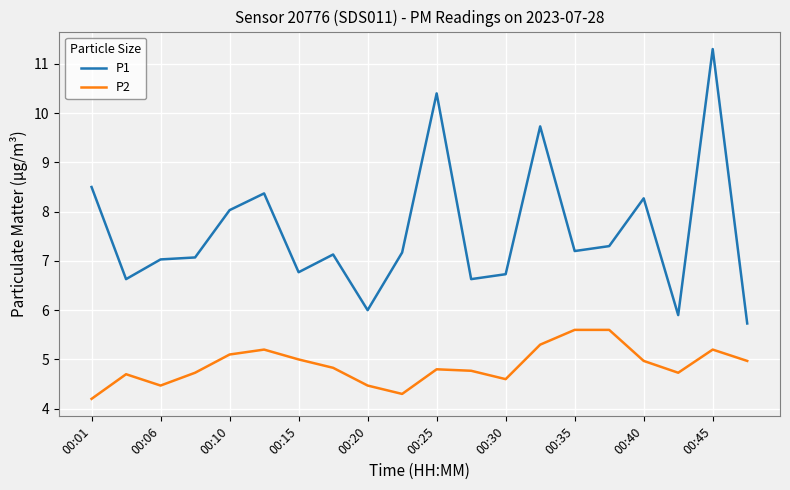

True or false: P2 and P1 intersect in this chart.

False